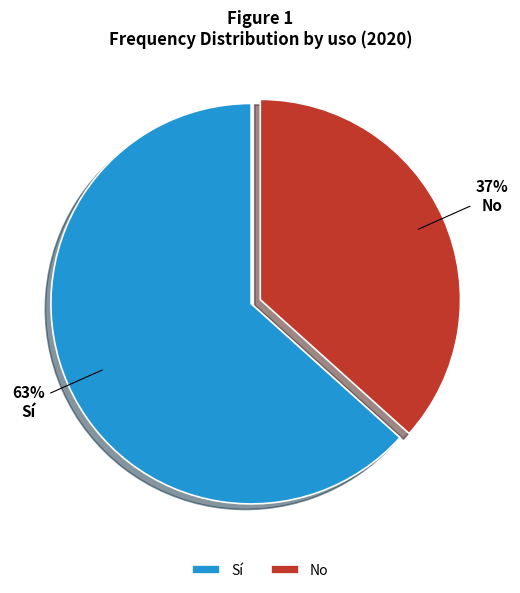

True or false: Sí accounts for 63% of the total.

True